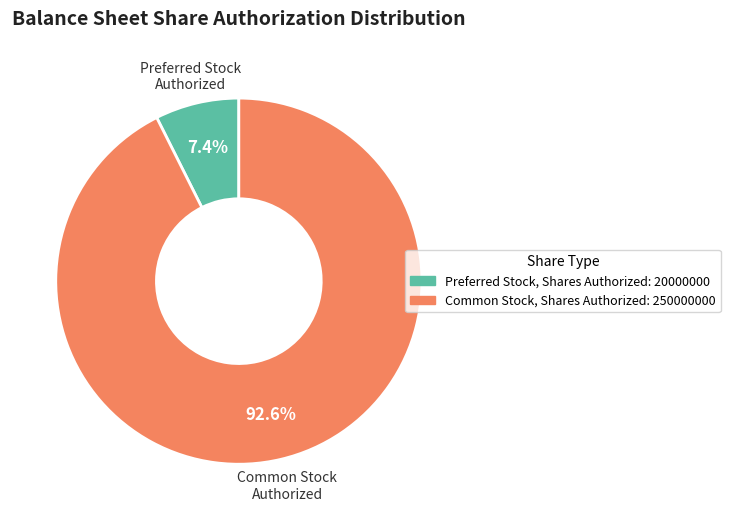

The Preferred Stock, Shares Authorized slice represents 1% of the pie. True or false?

False